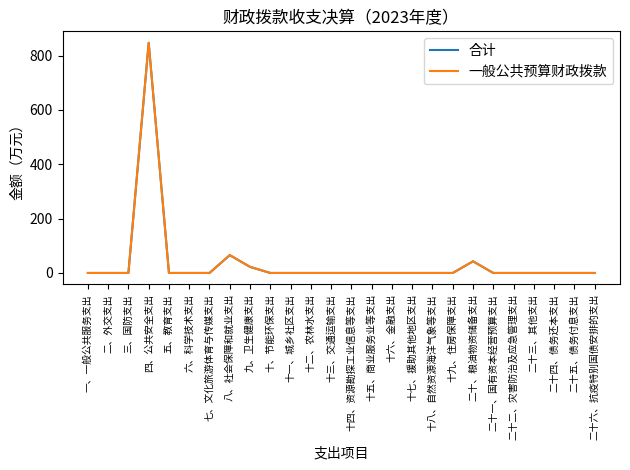

List the labels in order of 一般公共预算财政拨款 value, smallest first.

一、一般公共服务支出, 二、外交支出, 三、国防支出, 五、教育支出, 六、科学技术支出, 七、文化旅游体育与传媒支出, 十、节能环保支出, 十一、城乡社区支出, 十二、农林水支出, 十三、交通运输支出, 十四、资源勘探工业信息等支出, 十五、商业服务业等支出, 十六、金融支出, 十七、援助其他地区支出, 十八、自然资源海洋气象等支出, 十九、住房保障支出, 二十一、国有资本经营预算支出, 二十二、灾害防治及应急管理支出, 二十三、其他支出, 二十四、债务还本支出, 二十五、债务付息支出, 二十六、抗疫特别国债安排的支出, 九、卫生健康支出, 二十、粮油物资储备支出, 八、社会保障和就业支出, 四、公共安全支出